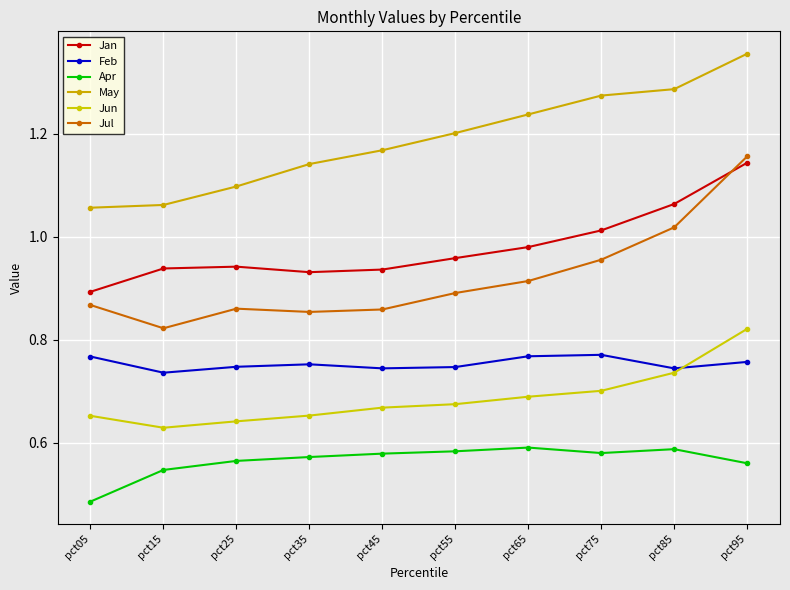

At how many categories does at least one series exceed 0?

10